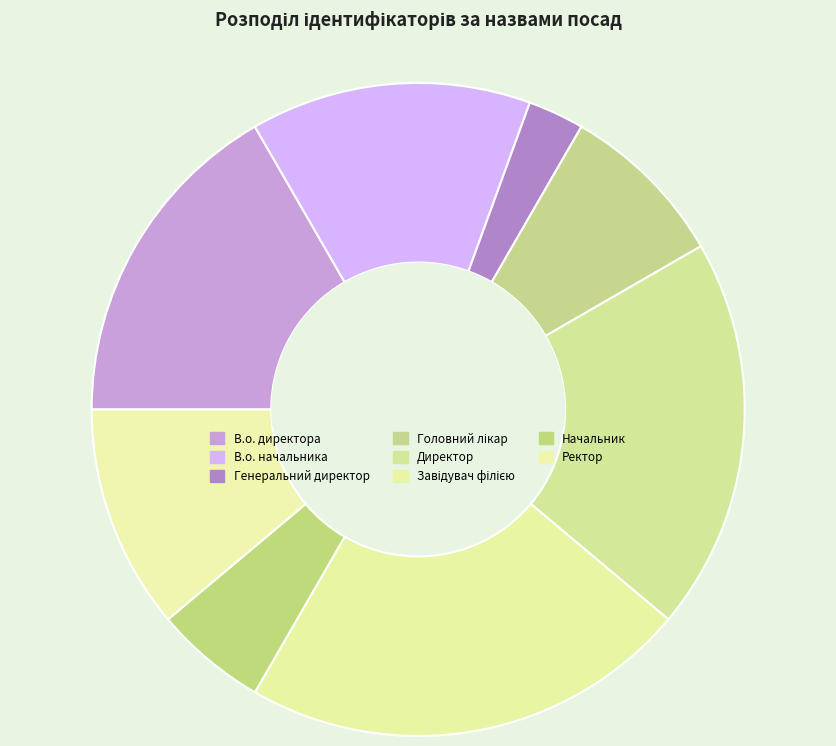

How many segments does this pie chart have?

8